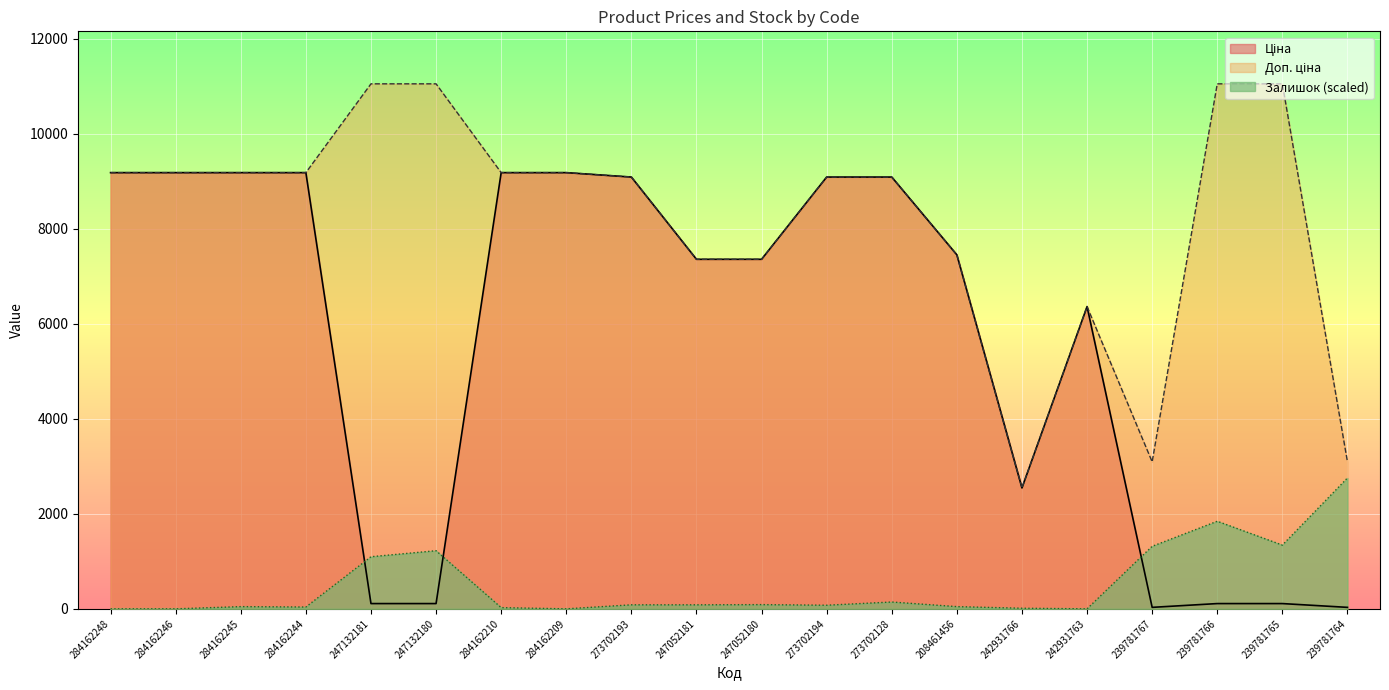

How many data points does each series have?

20